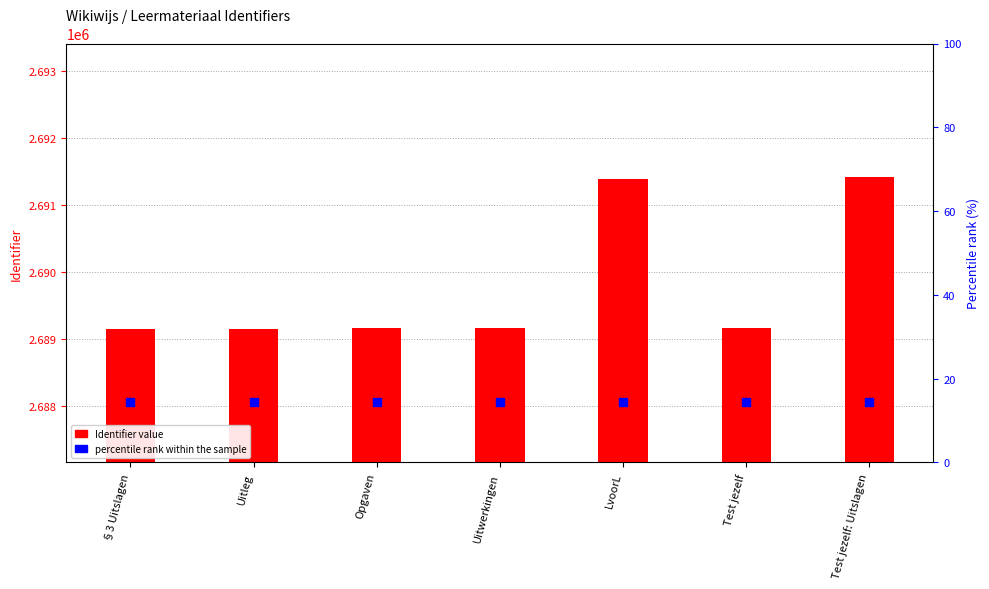

Reading right to left, extract all data points from this chart.

Identifier: 2691414.0	2689157.0	2691383.0	2689156.0	2689155.0	2689154.0	2689153.0
percentile rank within the sample: 14.3	14.3	14.3	14.3	14.3	14.3	14.3